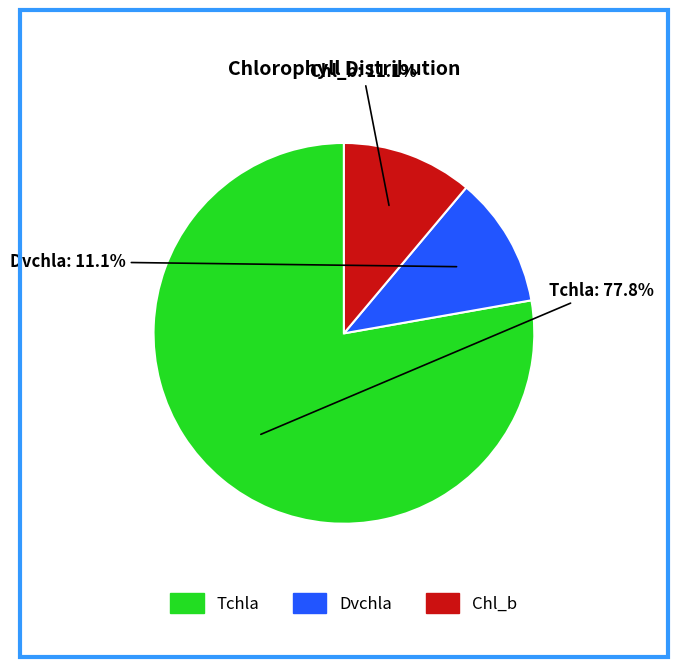

What is the largest slice in the pie chart?

Tchla